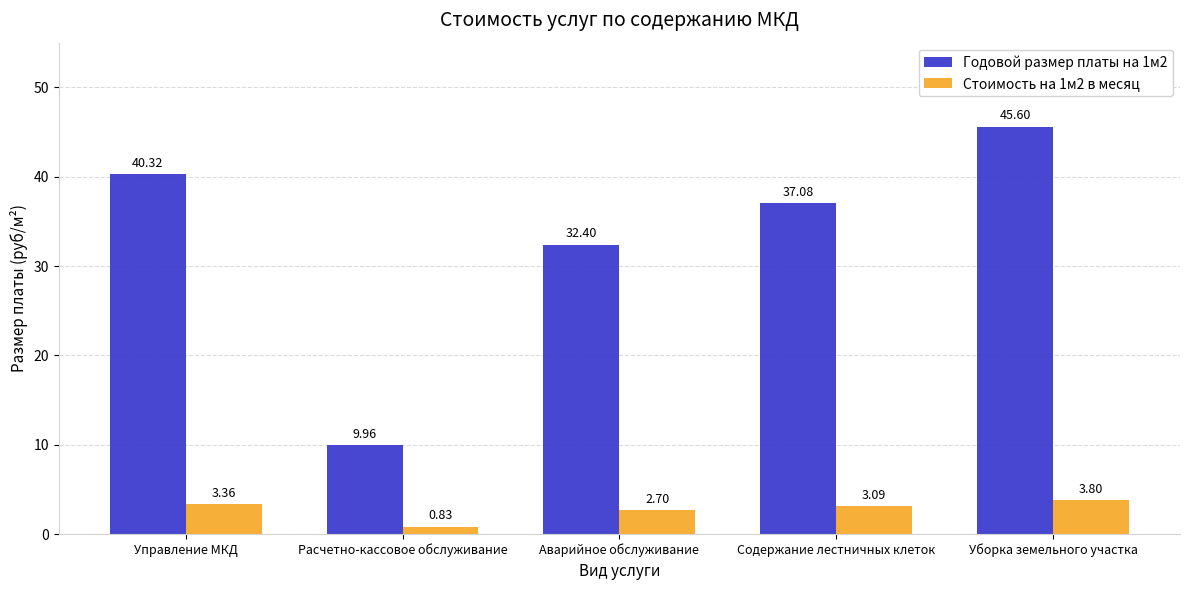

List the series in order of their peak value, highest first.

Годовой размер платы на 1м2, Стоимость на 1м2 в месяц